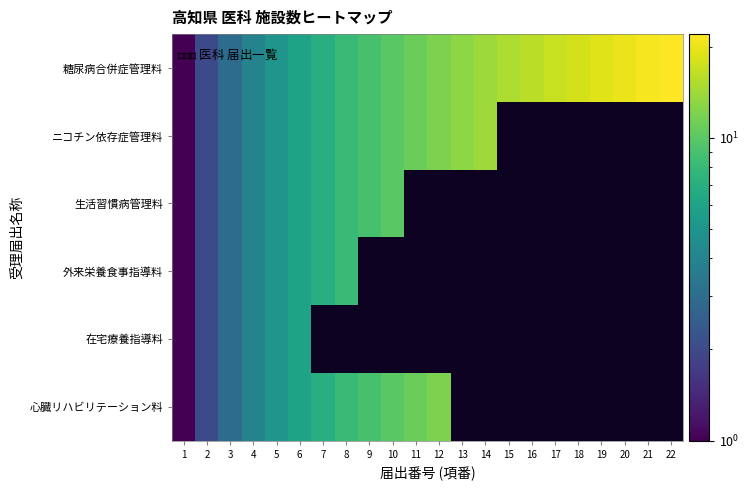

At which label does 生活習慣病管理料 reach its minimum?

1